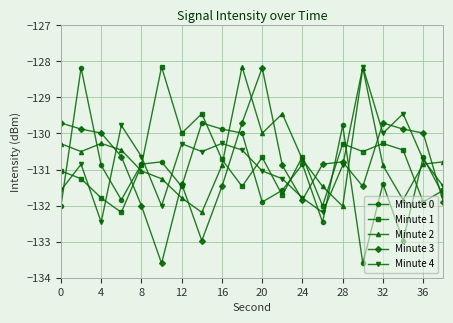

What is the smallest value displayed?

-133.6